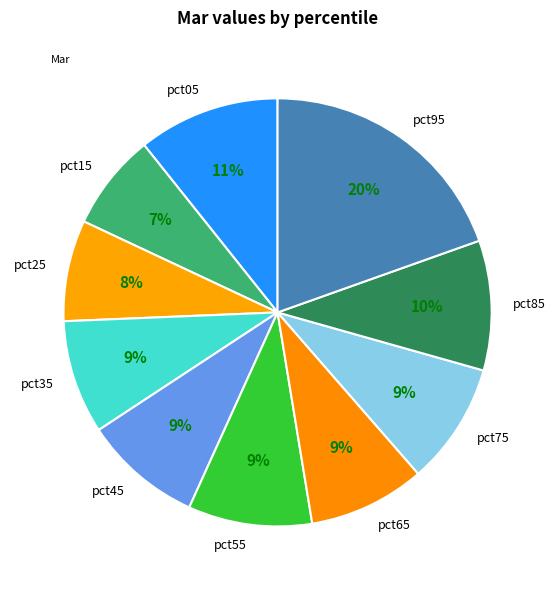

To the nearest percent, what is the difference between the pct25 and pct65 slice percentages?

1%